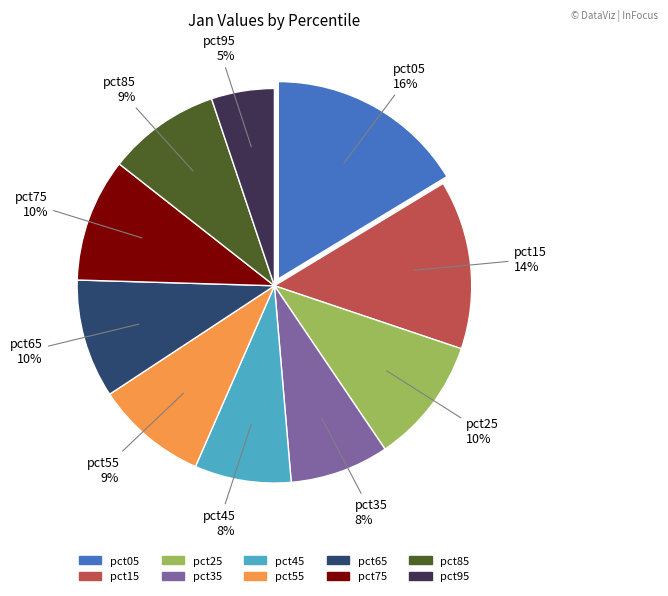

Is pct75 the majority of the pie?

No